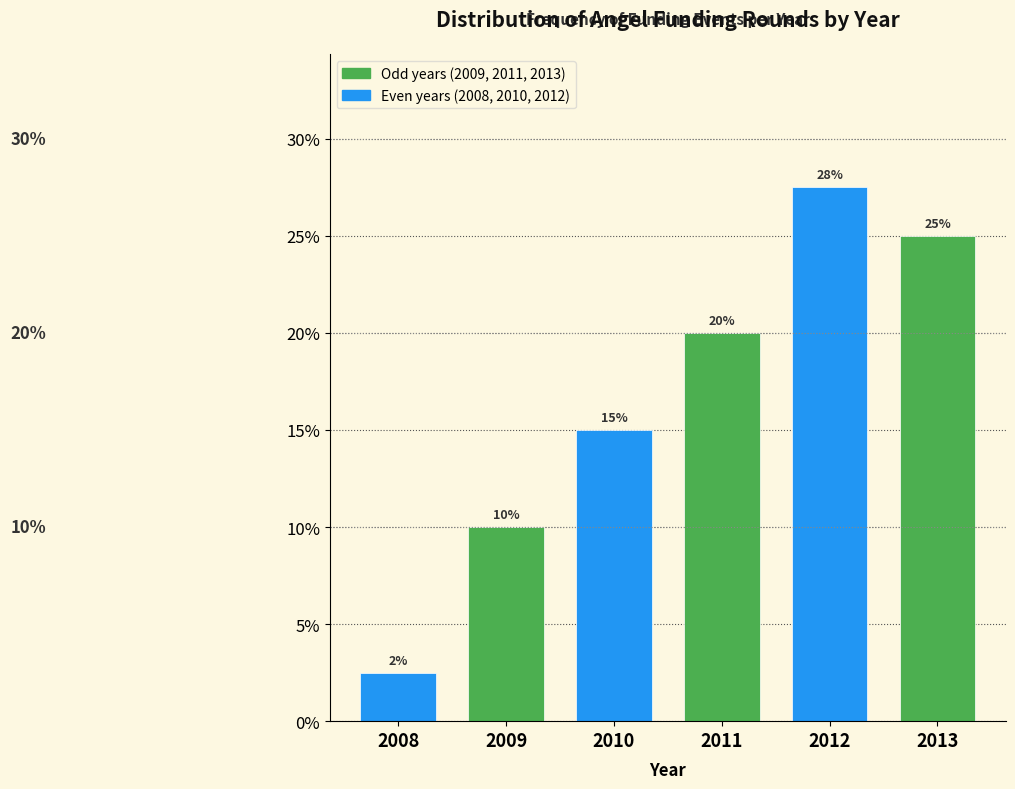

Count the values in the range 10 to 25.

4